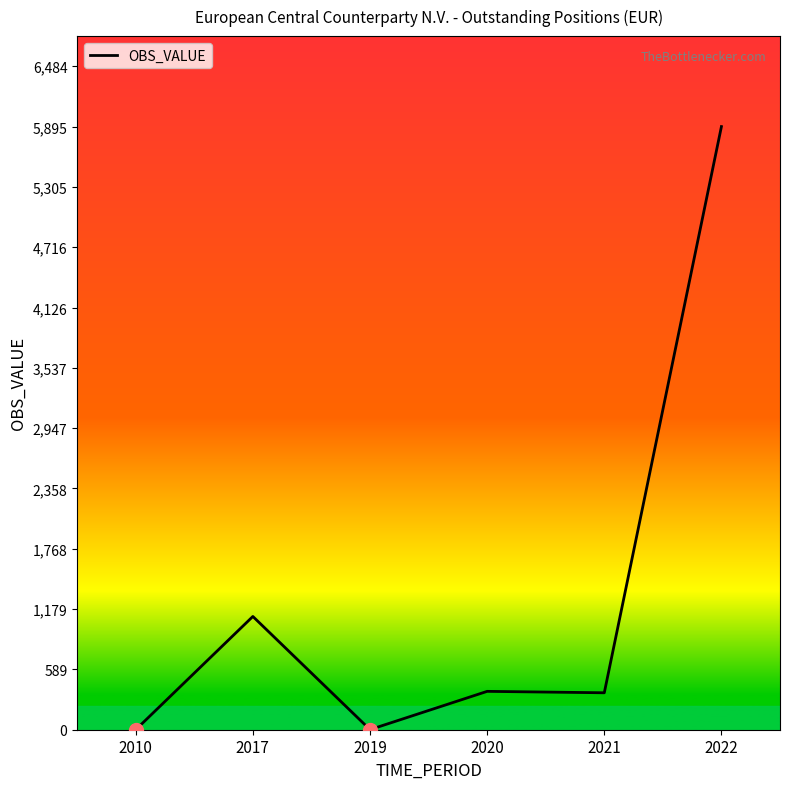

Where is the first local maximum?

2017